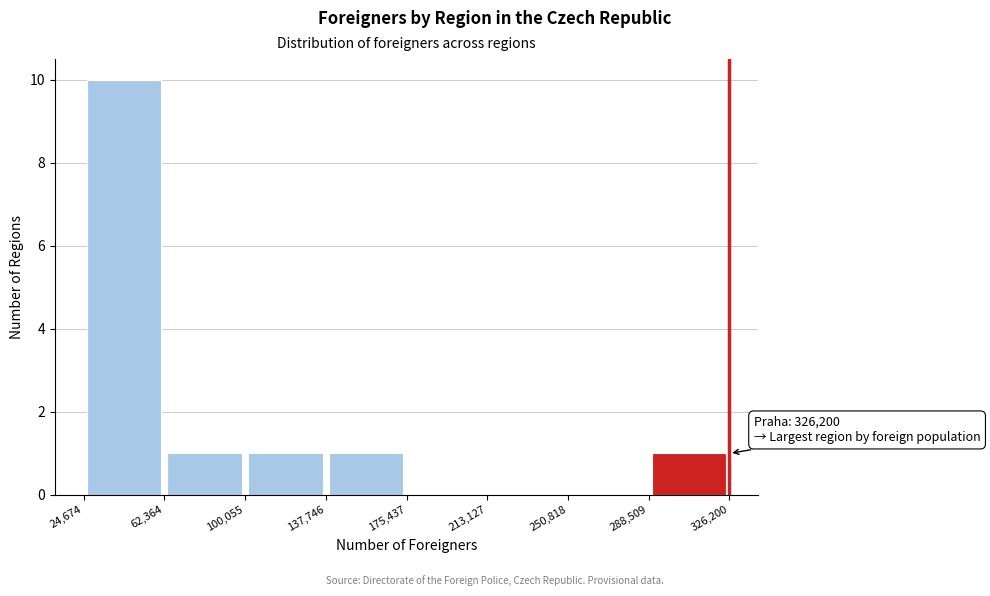

Which range on the x-axis has the tallest bar?

24,674 to 62,364